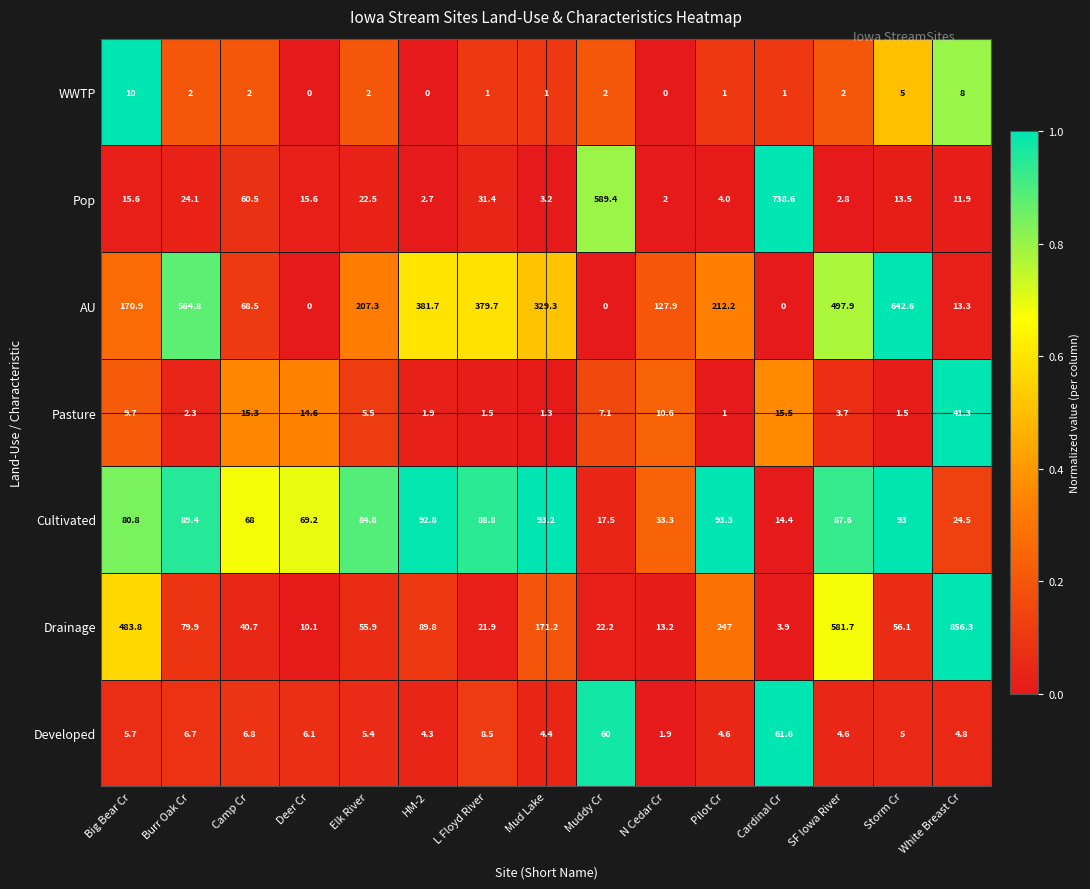

Count the number of categories in the chart.

15